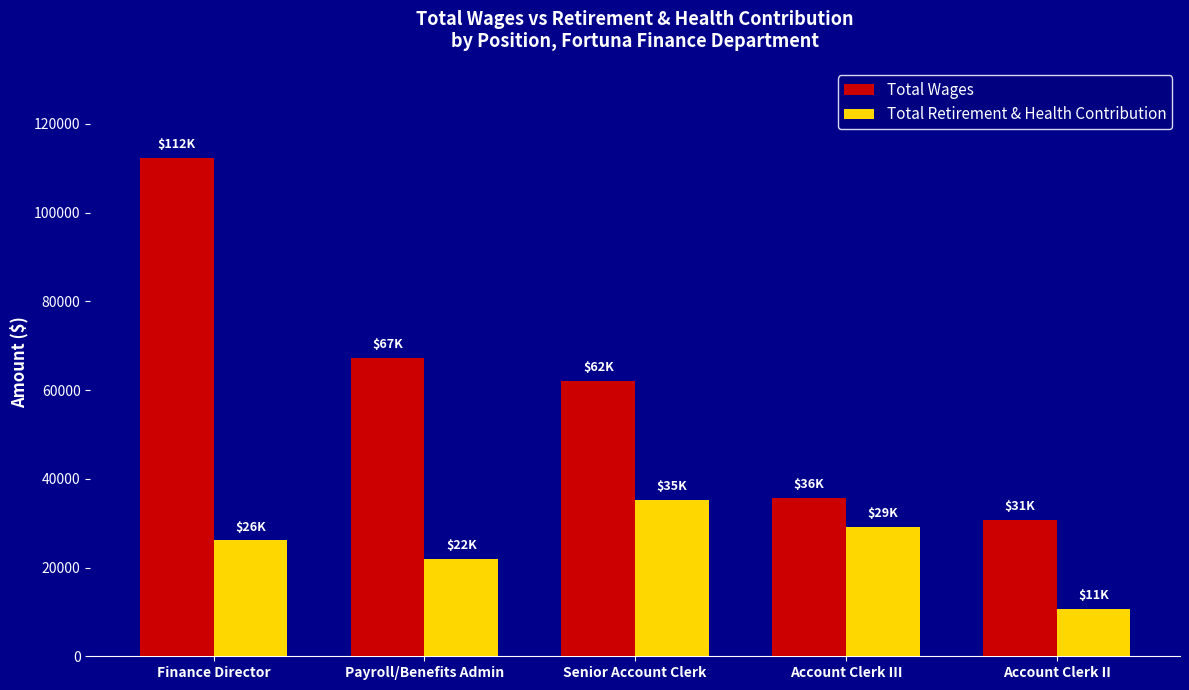

What is the minimum value shown in the chart?

10650